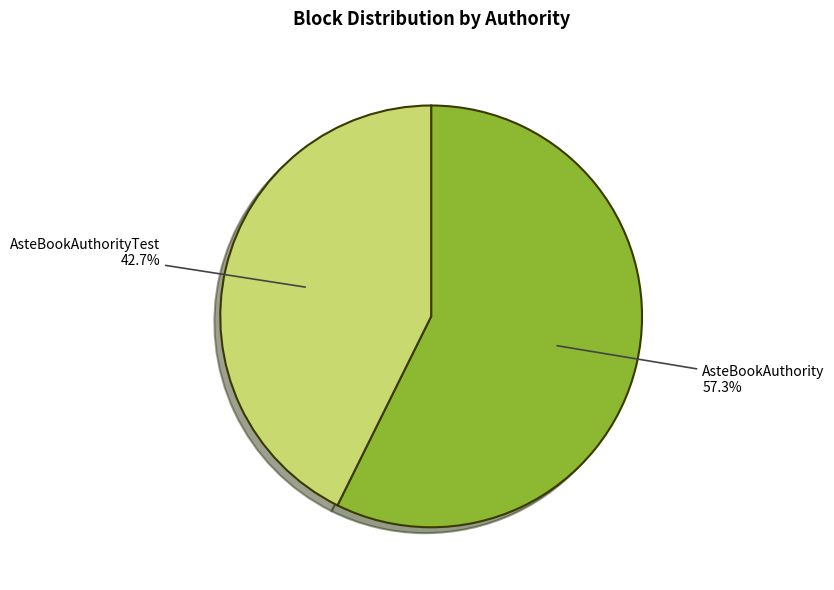

Which category has the biggest portion of the pie?

AsteBookAuthority